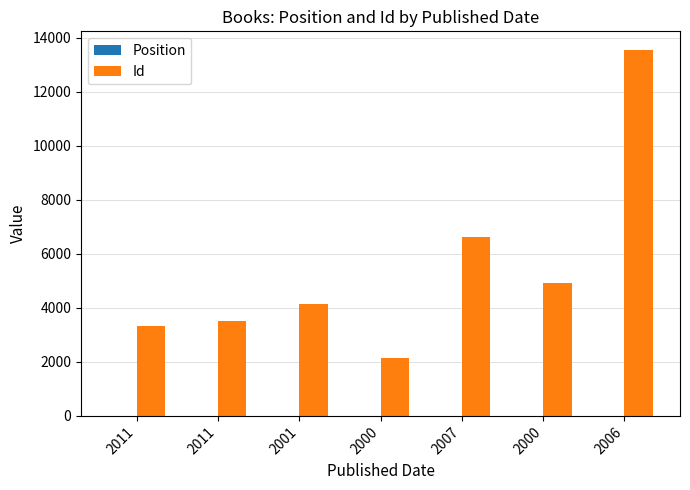

Rank the categories by Position value from highest to lowest.

2006, 2000, 2007, 2000, 2001, 2011, 2011